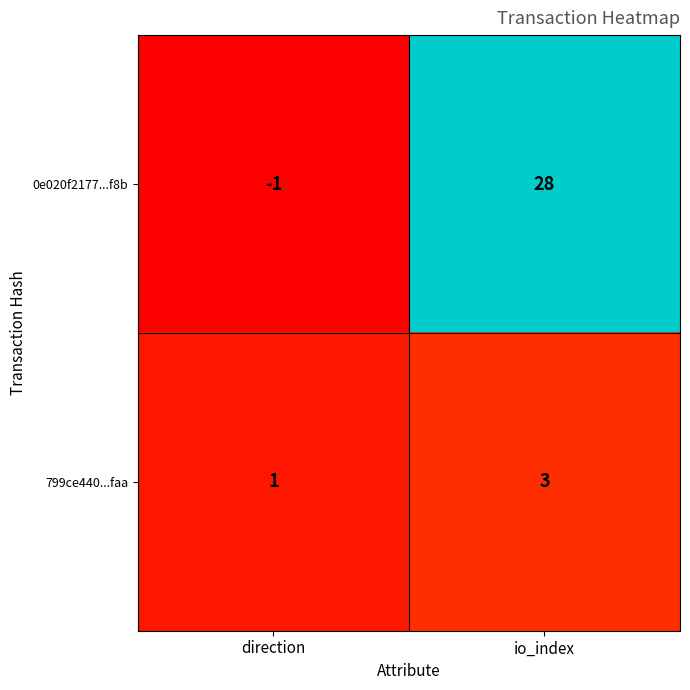

Reading left to right, what are all the values shown in this chart?

0e020f2177...f8b: -1	28
799ce440...faa: 1	3